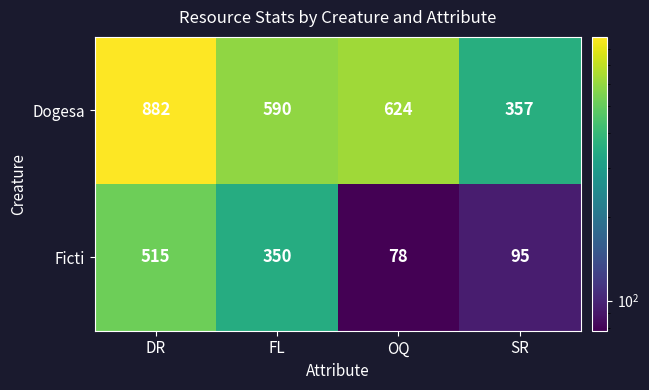

What is the sum of all Dogesa values?

2453